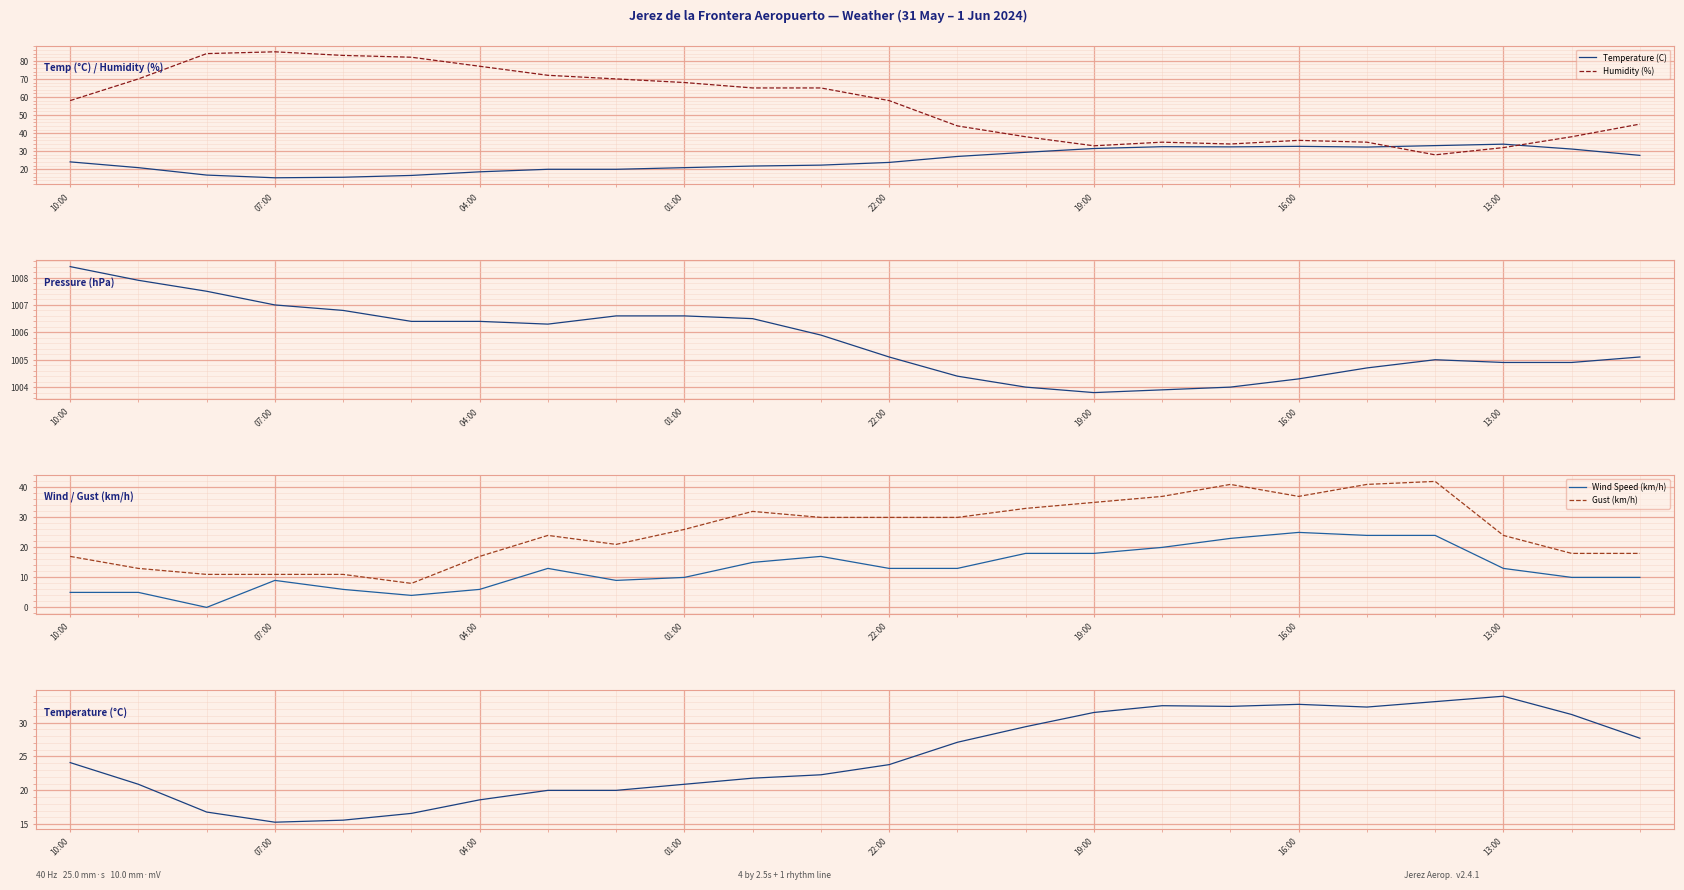

What is the sum of all Temperature (C) values?

600.5